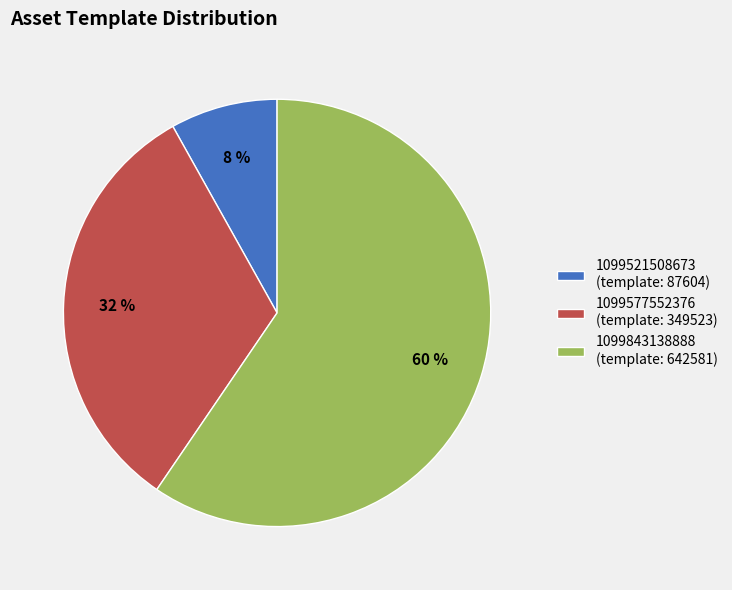

The 1099843138888 slice represents 46% of the pie. True or false?

False